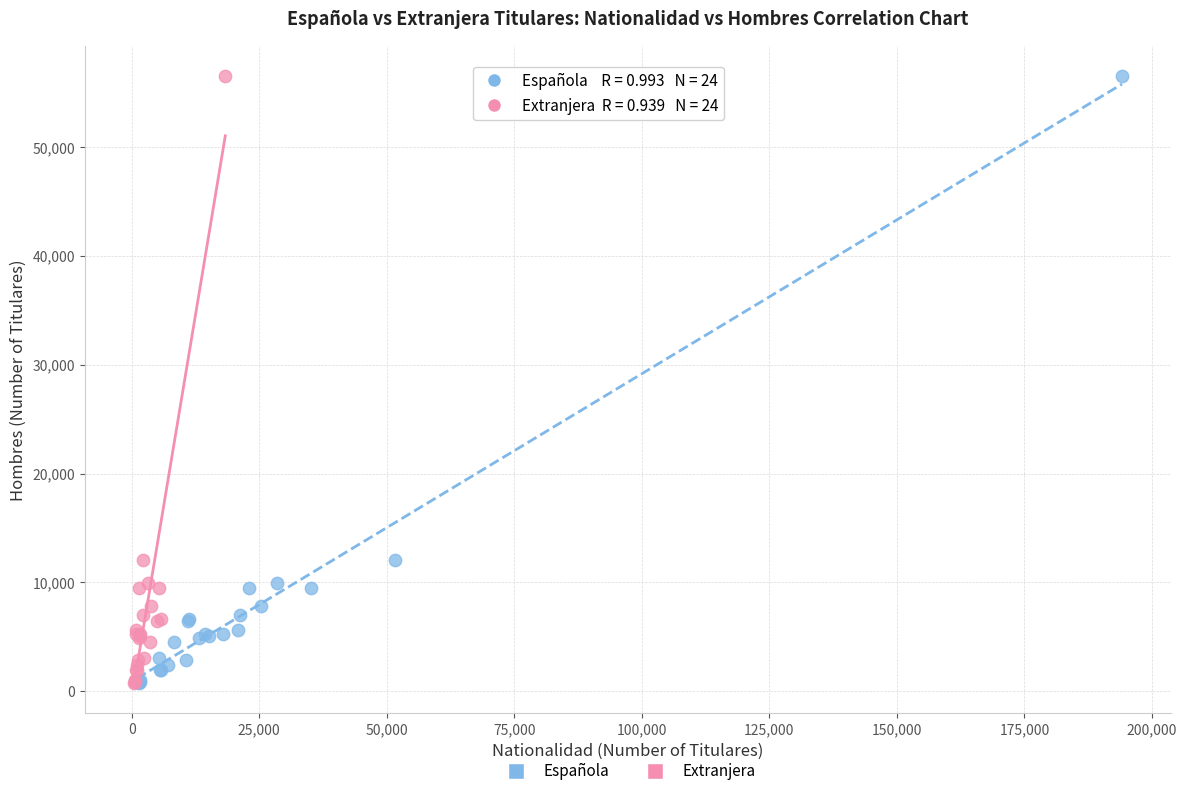

What are all the series names shown in the legend?

Española, Extranjera